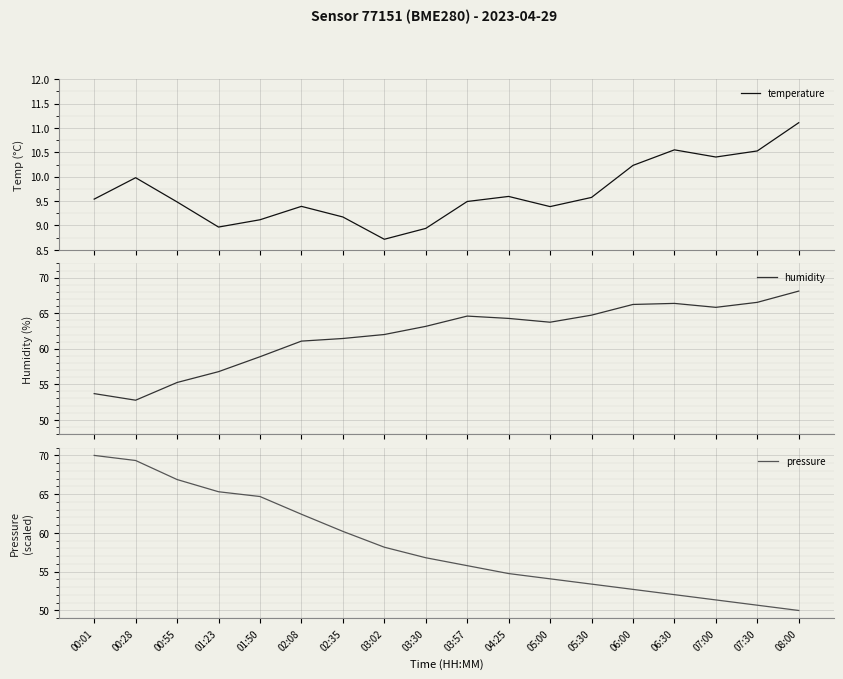

Which series has the largest range (max minus min)?

pressure